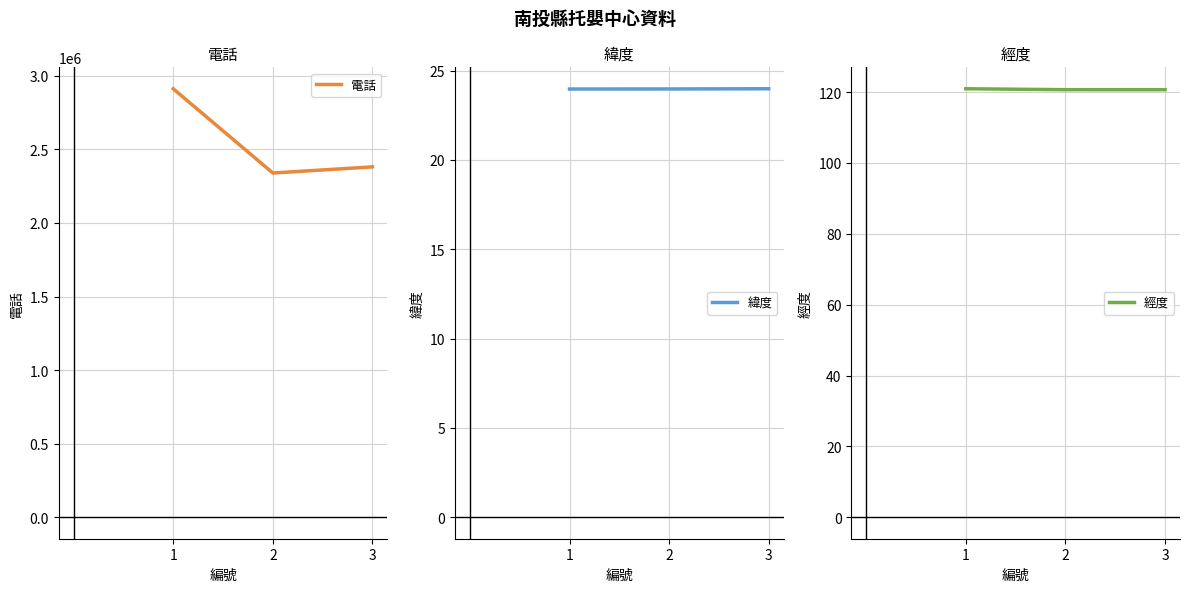

Reading left to right, list all the values displayed in this chart.

電話: 2911808.0	2339338.0	2381047.0
緯度: 24.0	24.0	24.0
經度: 121.0	120.7	120.7